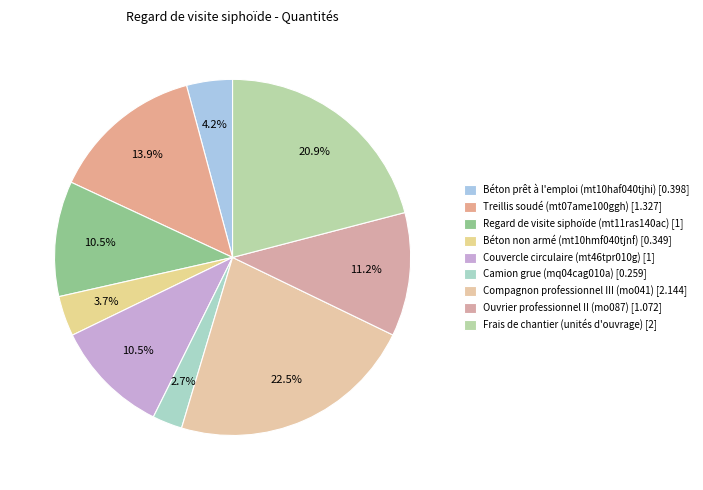

Which has a higher value, Regard de visite siphoïde (mt11ras140ac) or Compagnon professionnel III (mo041)?

Compagnon professionnel III (mo041)